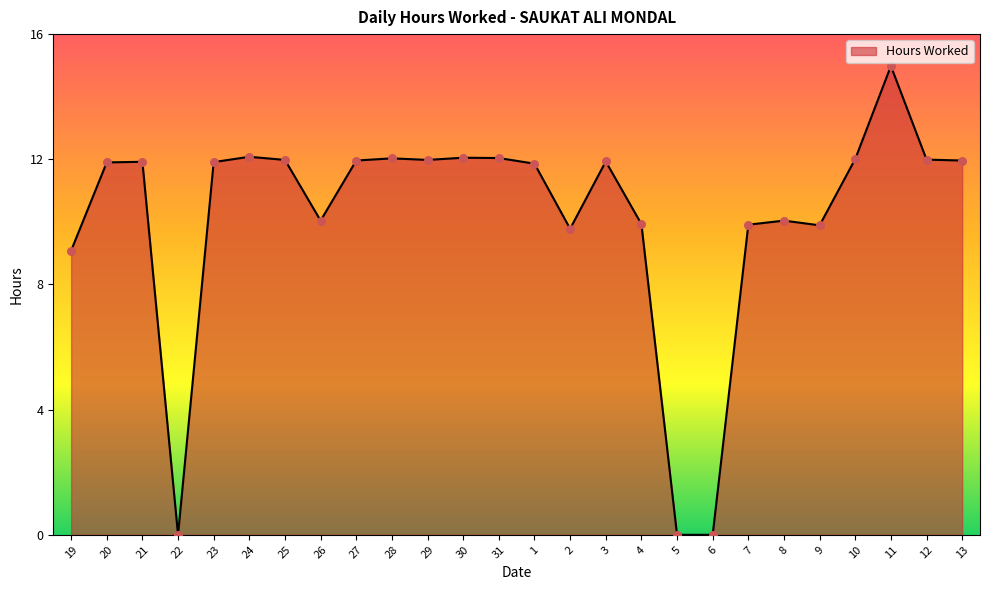

What is the change in value from 19 to 9?

+0.8